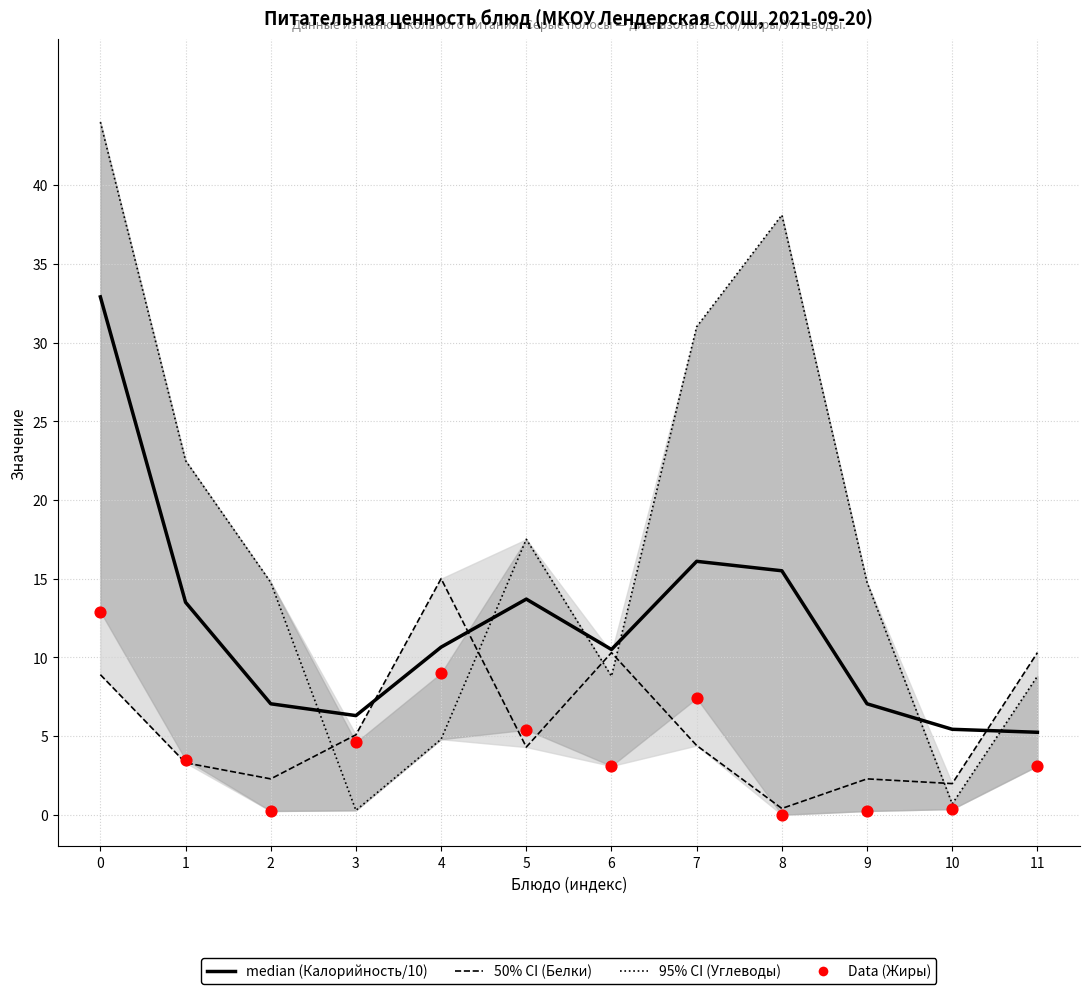

What is the total value across all series at 1?

42.8